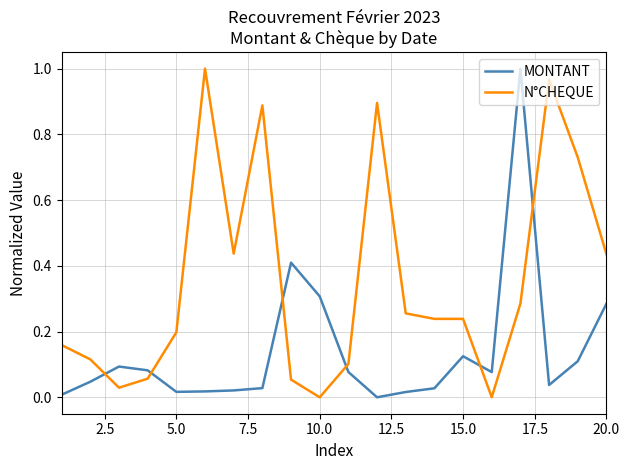

Rank the series by their average value, from lowest to highest.

MONTANT, N°CHEQUE